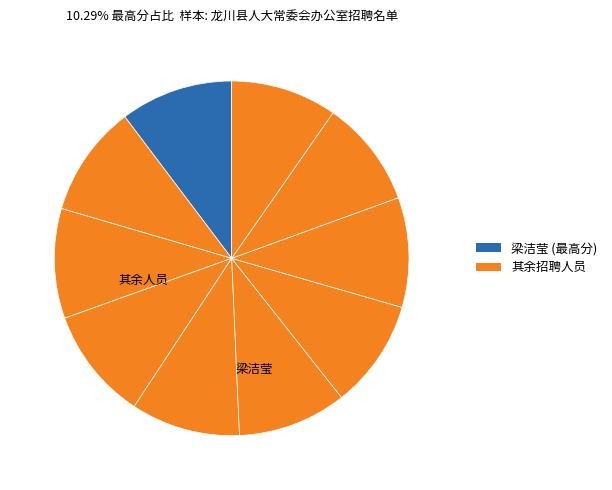

How many slices are in this pie chart?

10